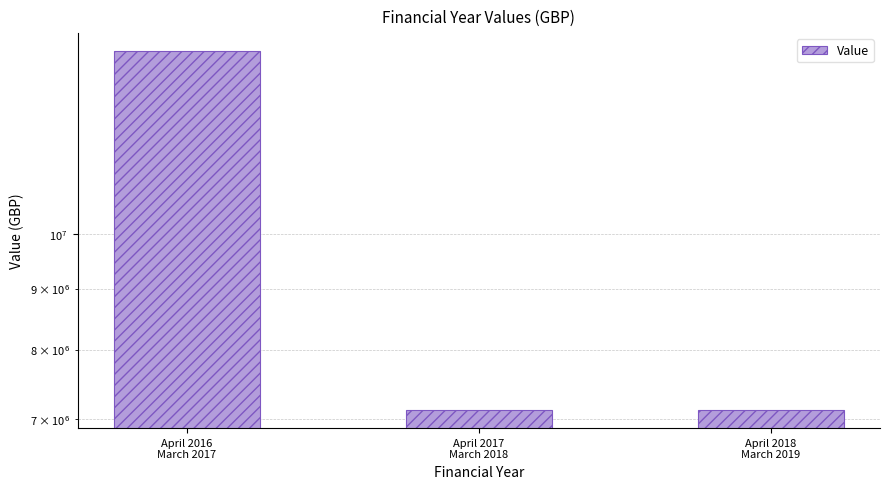

At which category does the chart reach its minimum across all series?

April 2017
March 2018